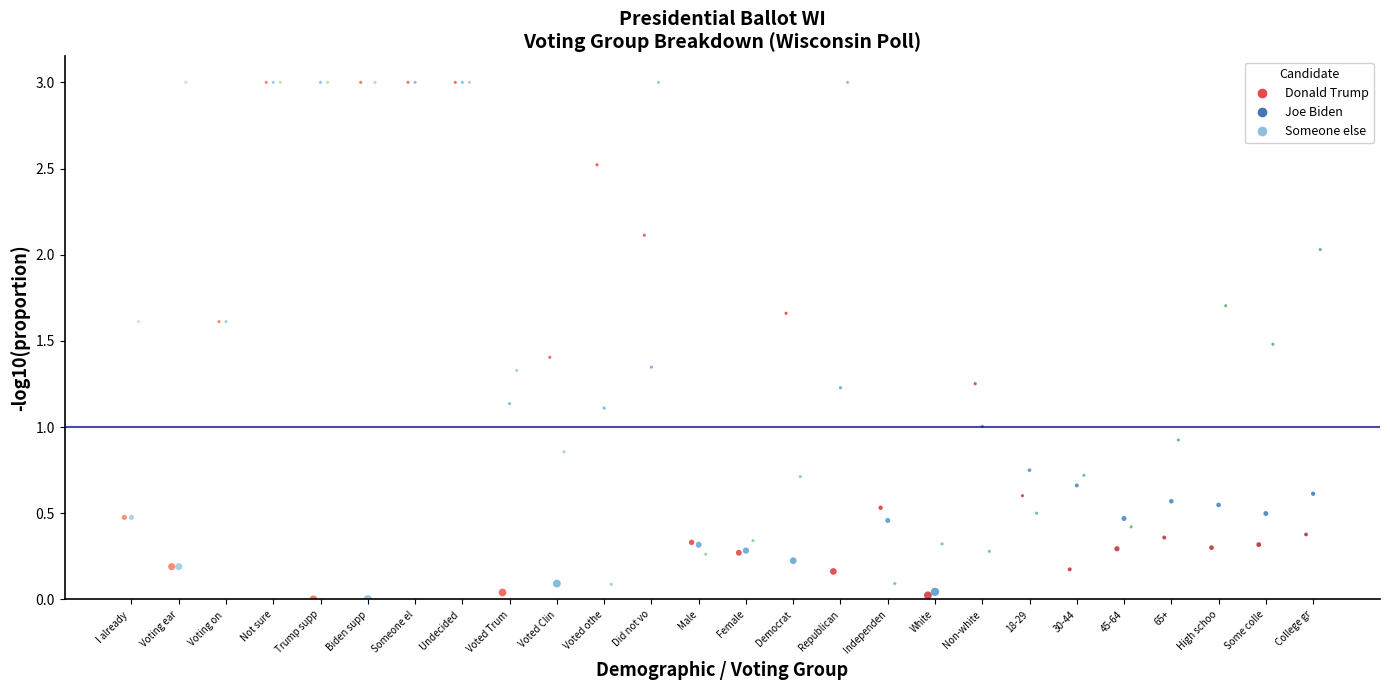

What are all the series names shown in the legend?

Donald Trump, Joe Biden, Someone else